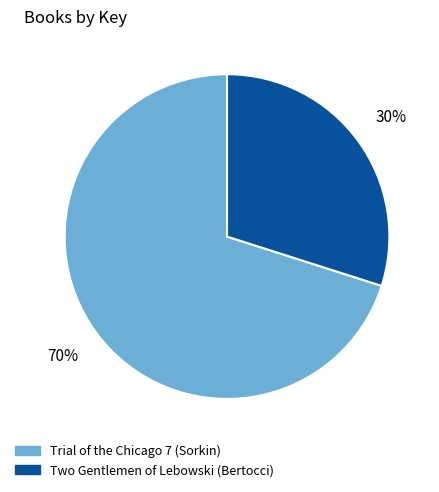

Which category accounts for the majority?

Trial of the Chicago 7 (Sorkin)